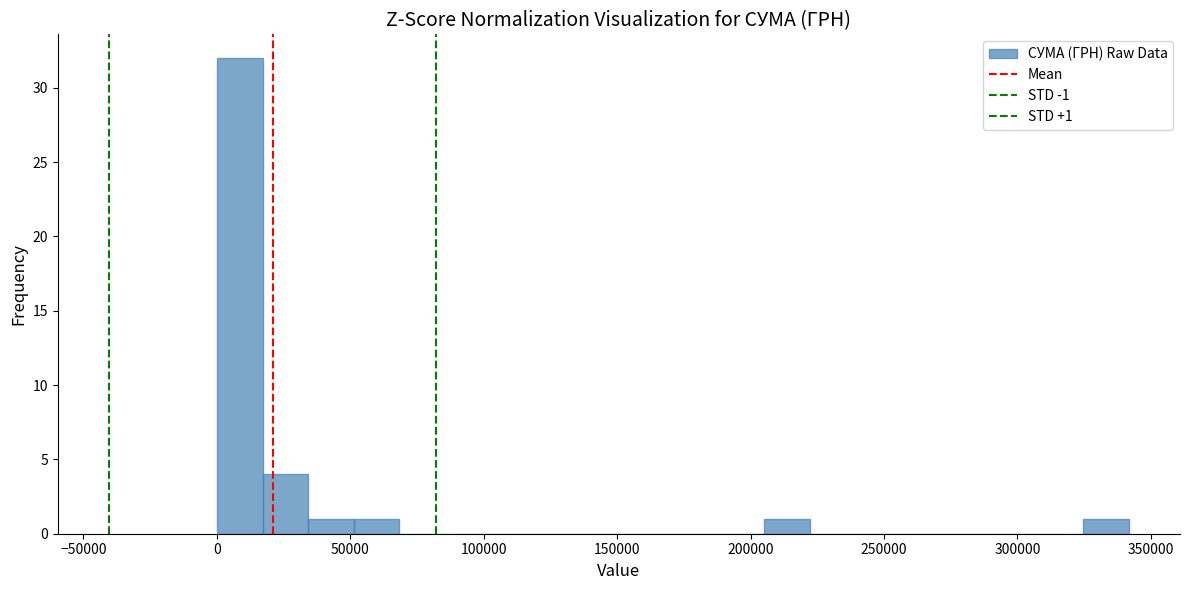

Read against the x-axis, roughly where is the centre of the tallest bar?

10000